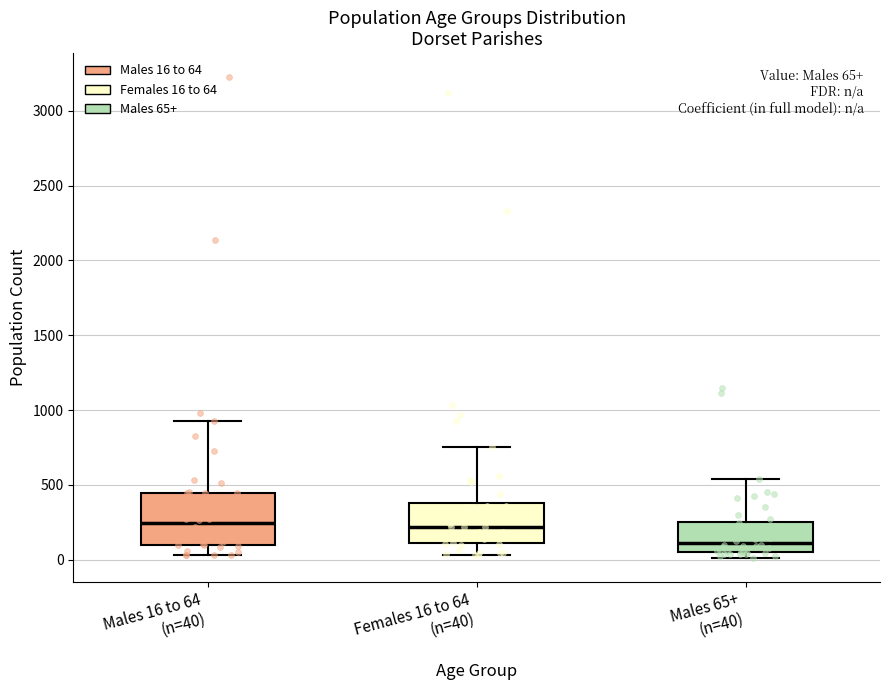

Which box is the tallest, from its lower edge to its upper edge?

Males 16 to 64 (n=40)